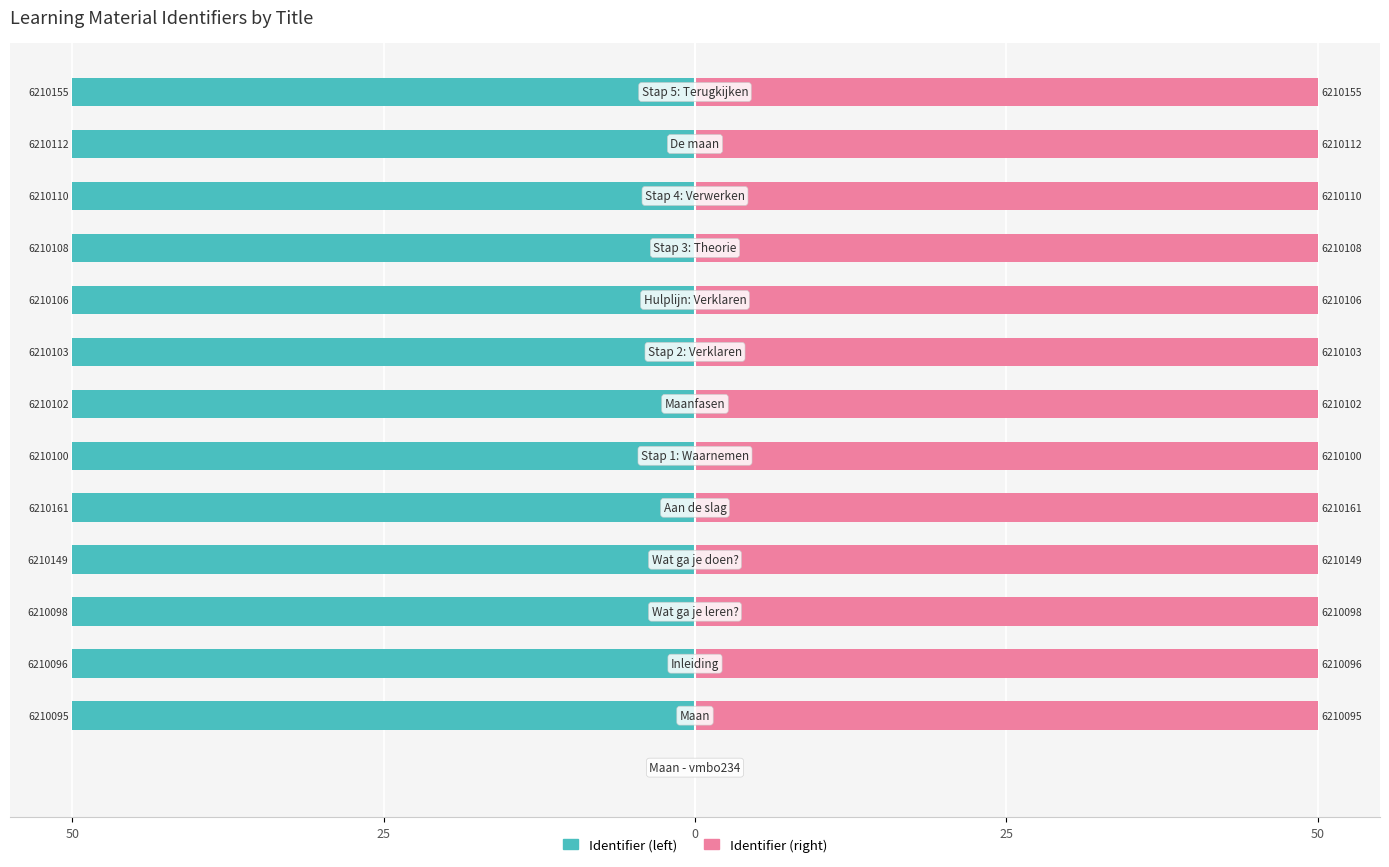

Reading right to left, transcribe all the data shown in this chart.

Identifier (left): -50.0	-50.0	-50.0	-50.0	-50.0	-50.0	-50.0	-50.0	-50.0	-50.0	-50.0	-50.0	-50.0	0.0
Identifier (right): 50.0	50.0	50.0	50.0	50.0	50.0	50.0	50.0	50.0	50.0	50.0	50.0	50.0	0.0